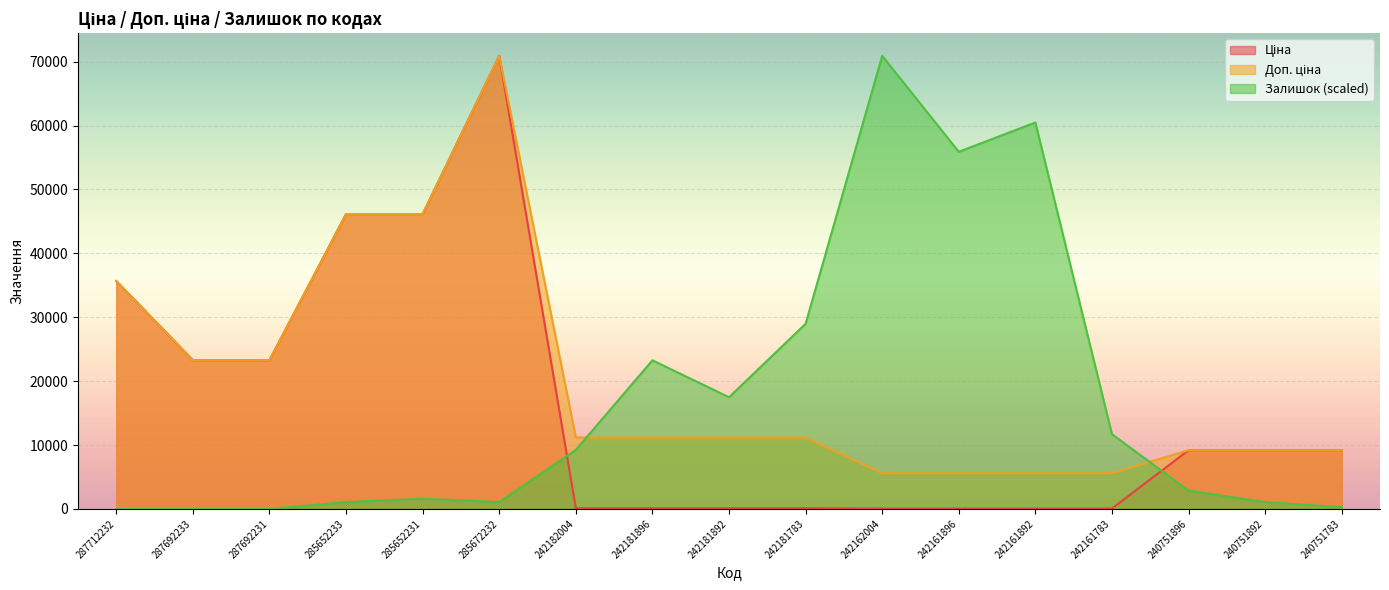

What is the value of the Ціна point at the 12th from the left?

55.9